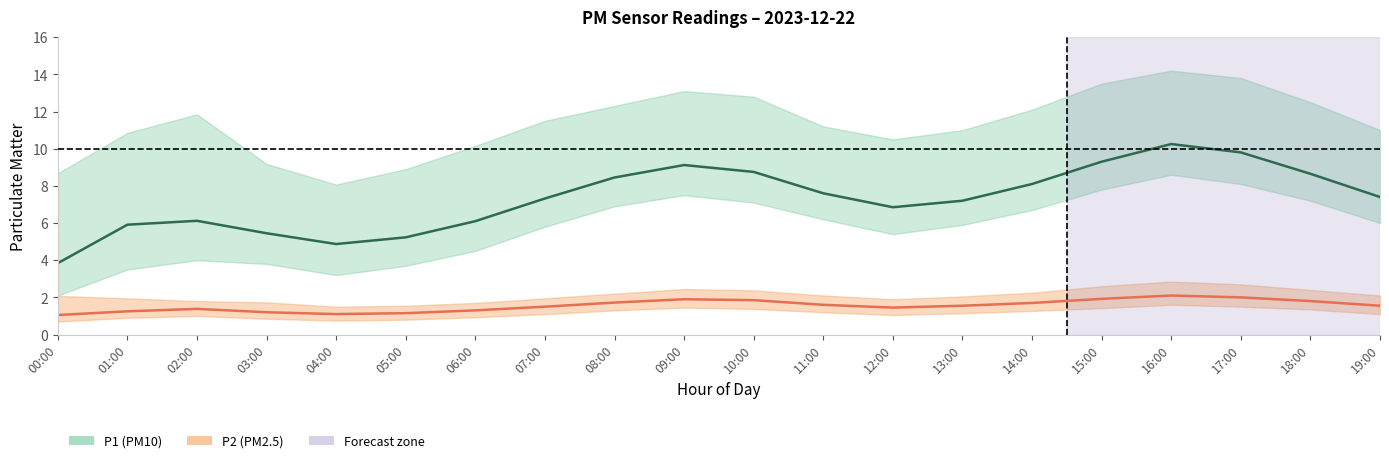

List the series in order of their overall mean, highest first.

P1, P2